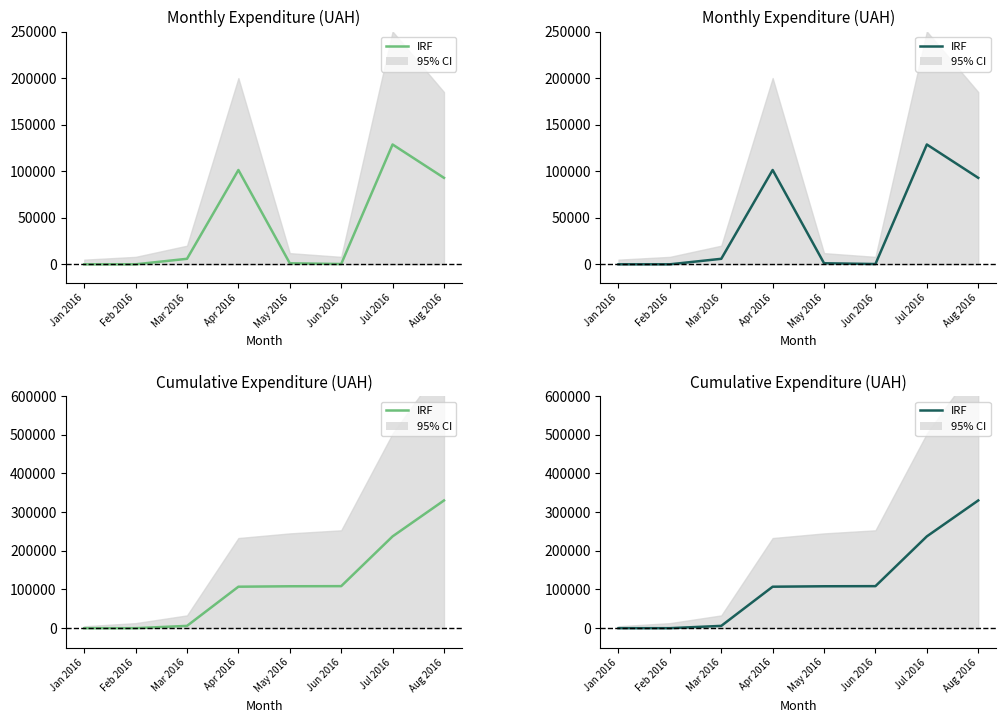

What is the difference between the values at Apr 2016 and Jan 2016?

107191.1